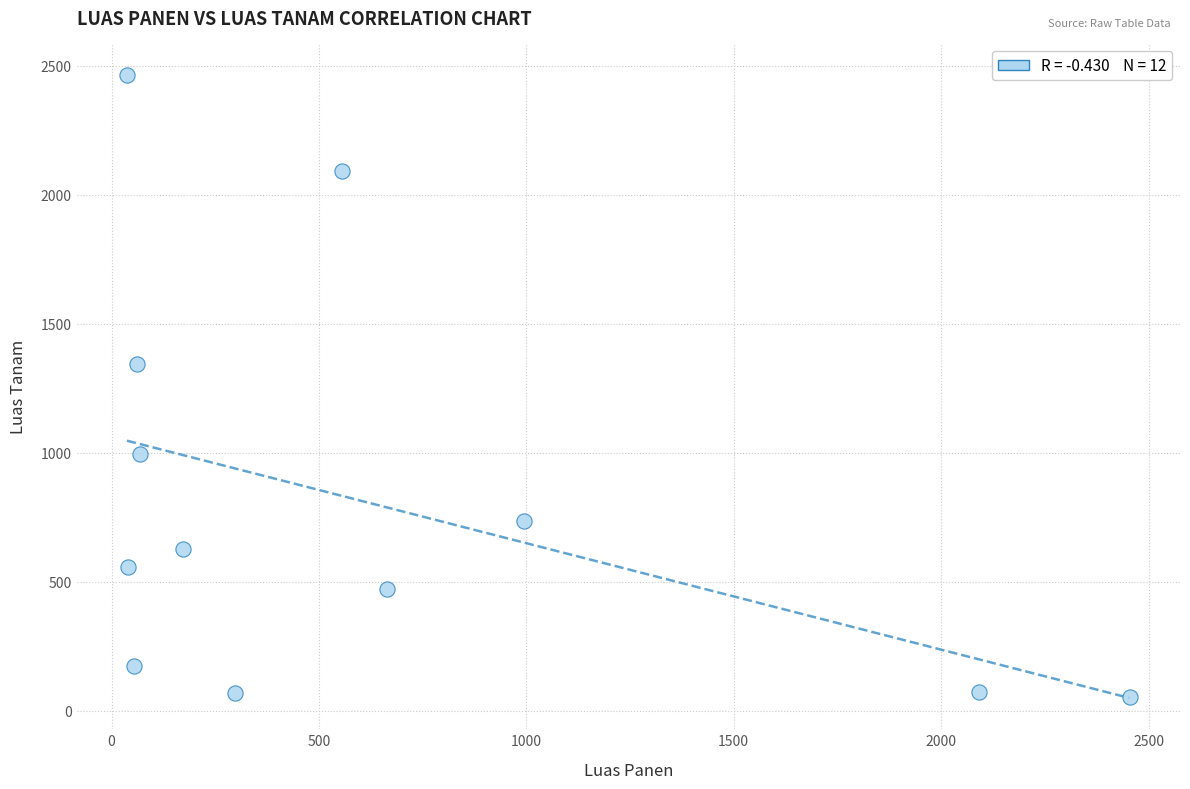

What is the average Y value?

805